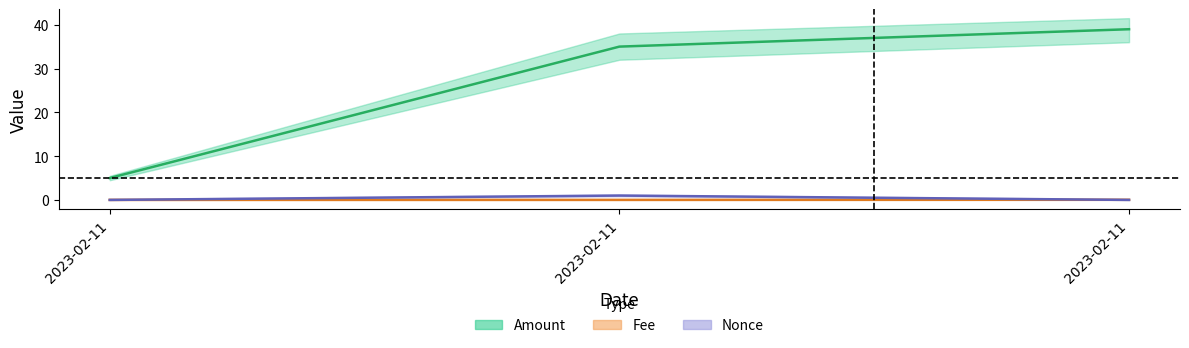

What is the maximum value shown in the chart?

39.0